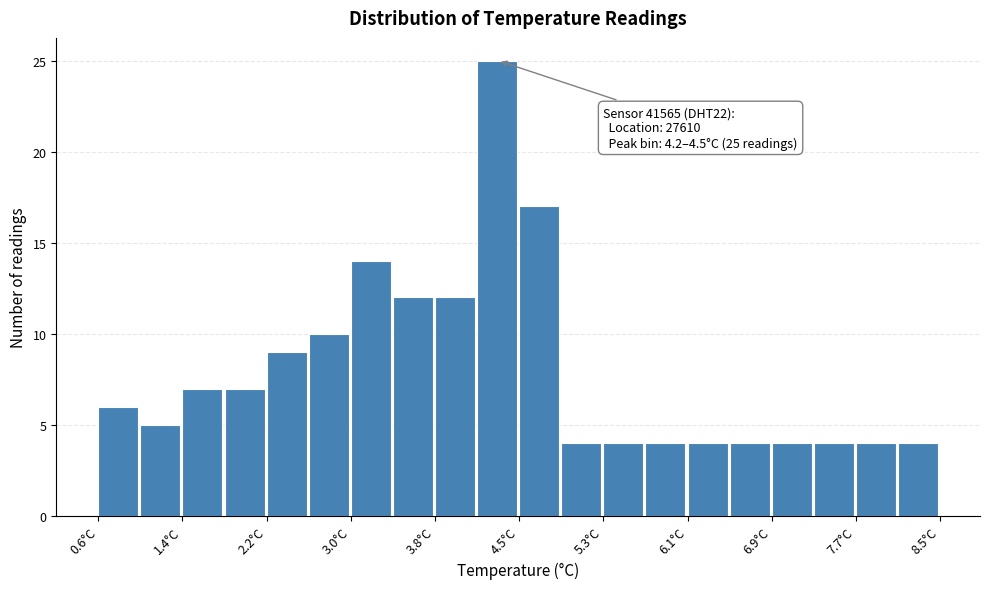

Around what value on the x-axis is the tallest bar? Give the approximate position of its centre, as read against the axis.

4.3